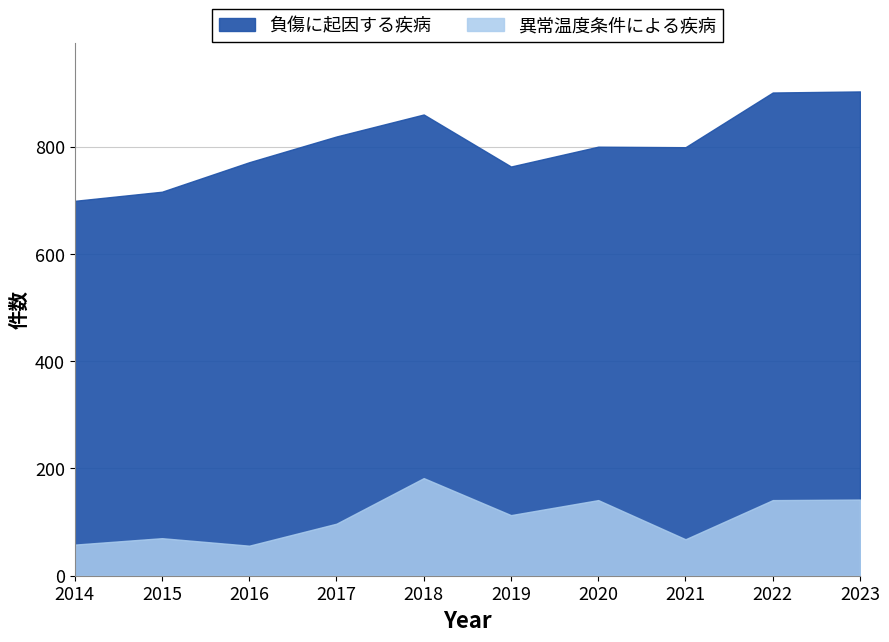

What is the average value of the 異常温度条件による疾病 series?

107